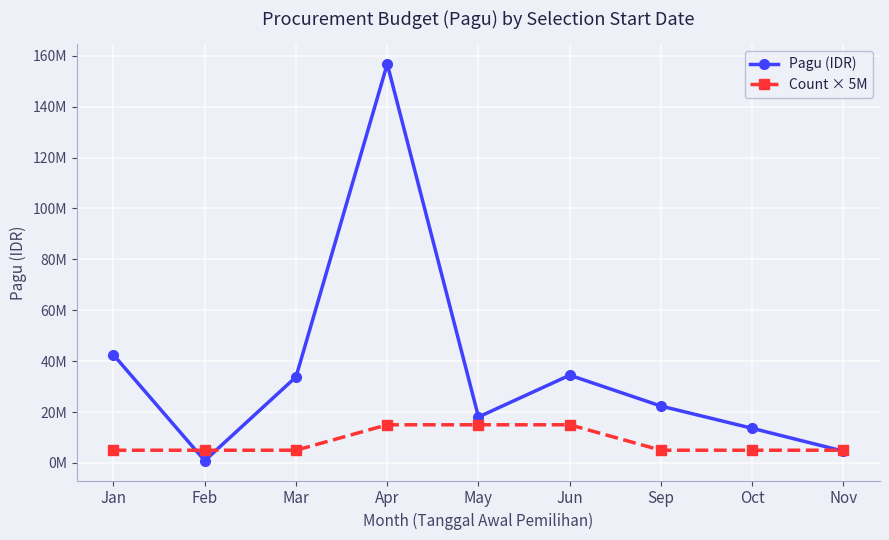

Which has a higher value, May or Nov?

May